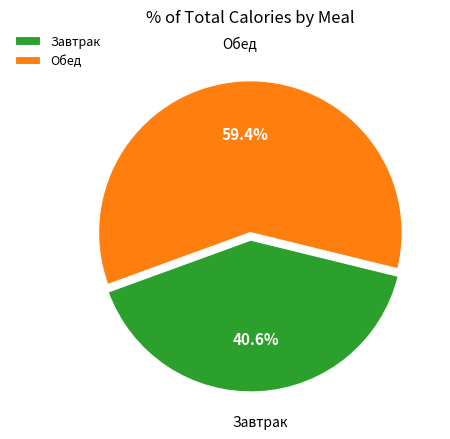

Rank the categories by value from lowest to highest.

Завтрак, Обед